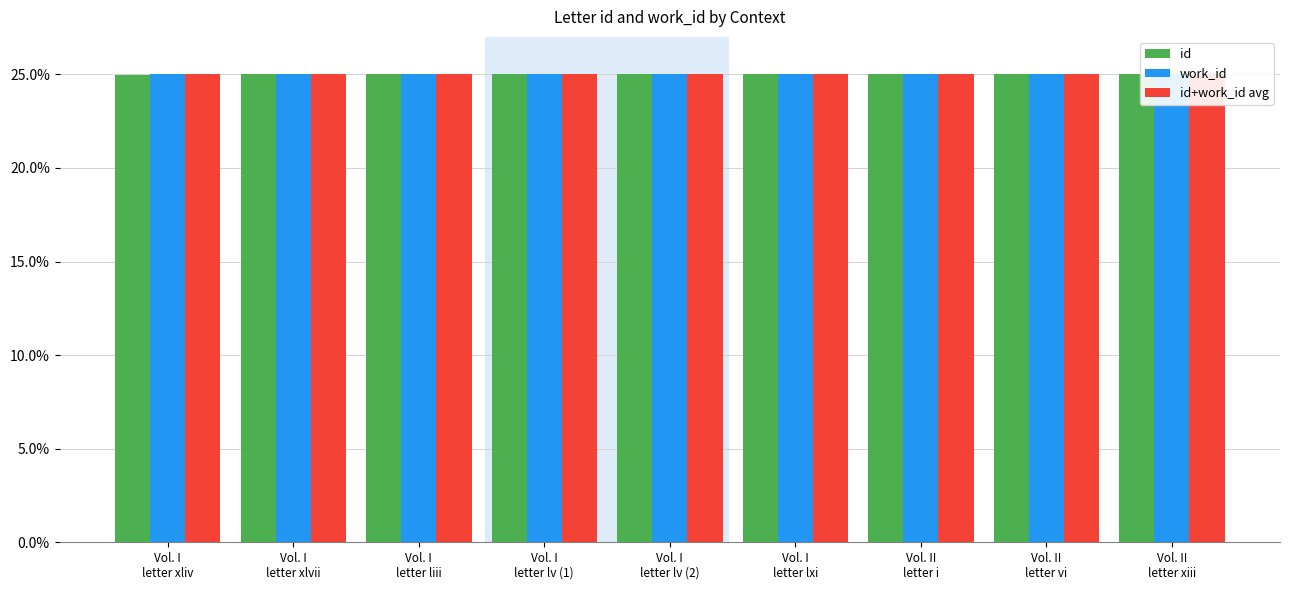

At Vol. I
letter lv (2), list the series in order from smallest to largest.

id, id+work_id avg, work_id